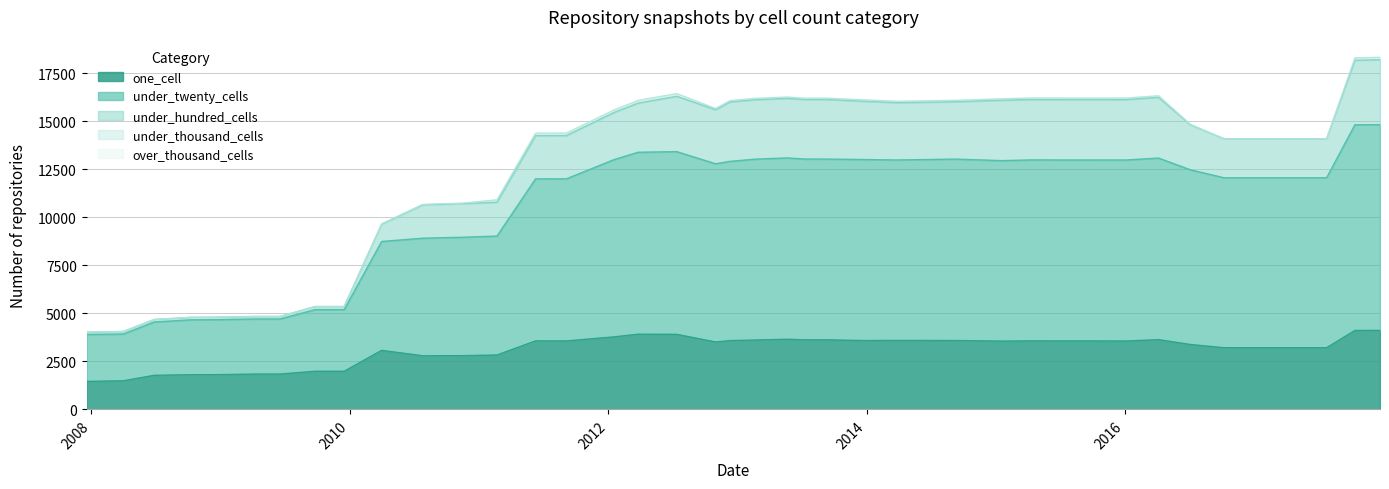

What is the highest value of the one_cell series?

4107